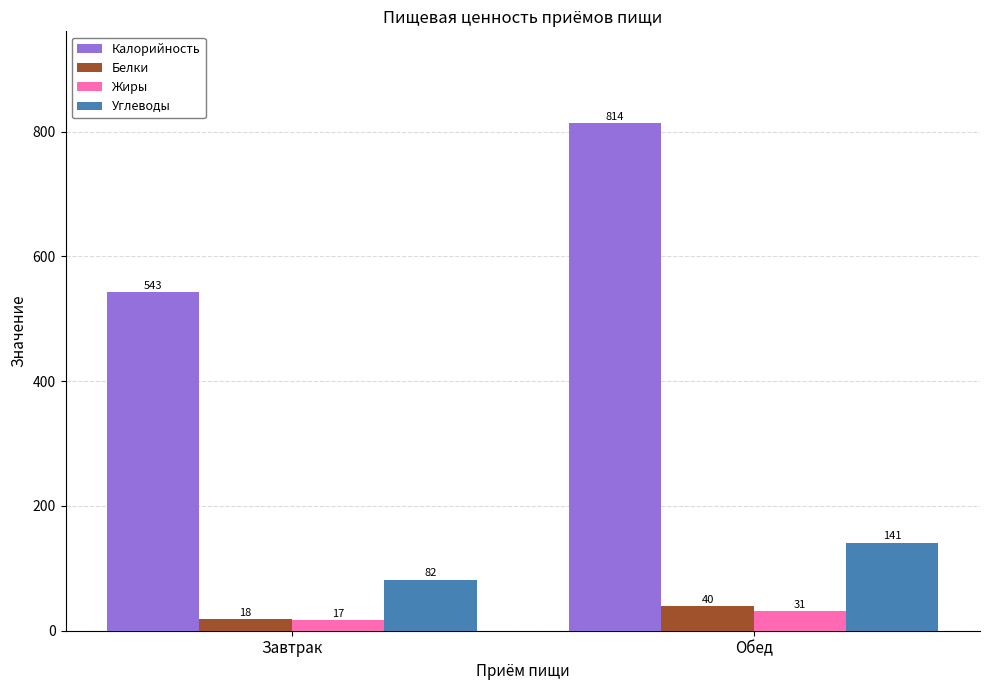

Are the bars horizontal?

No